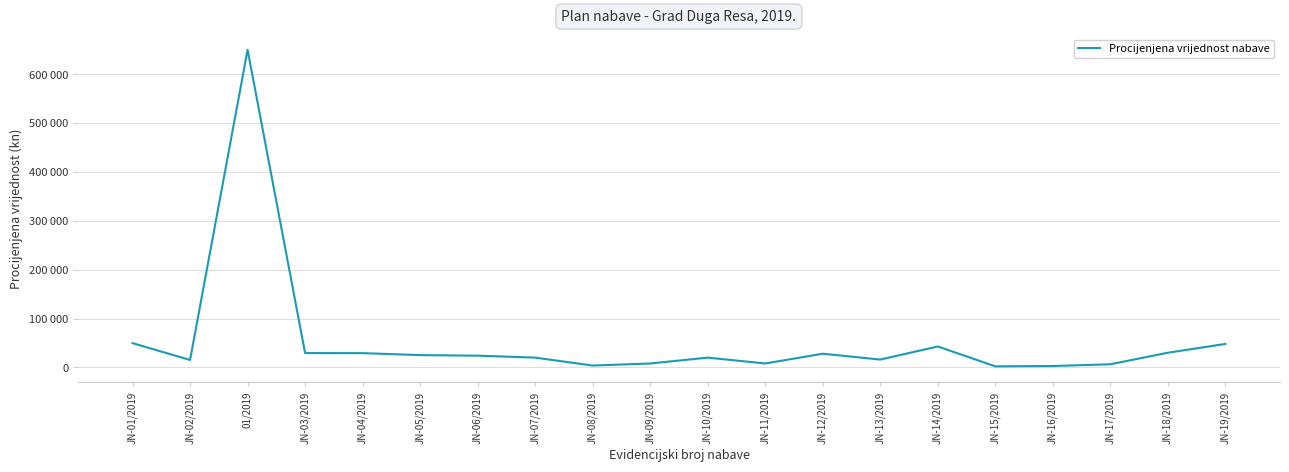

Does the chart have visible grid lines?

Yes